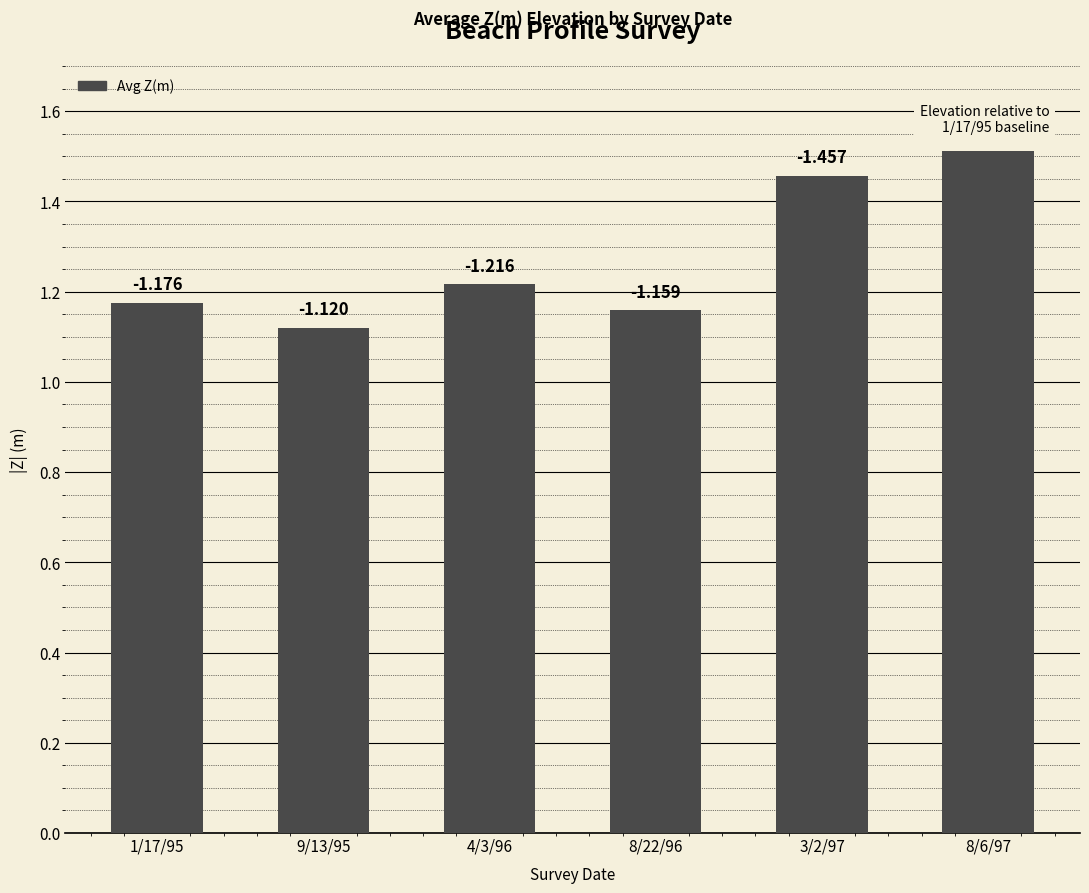

How many bars are there in total?

6